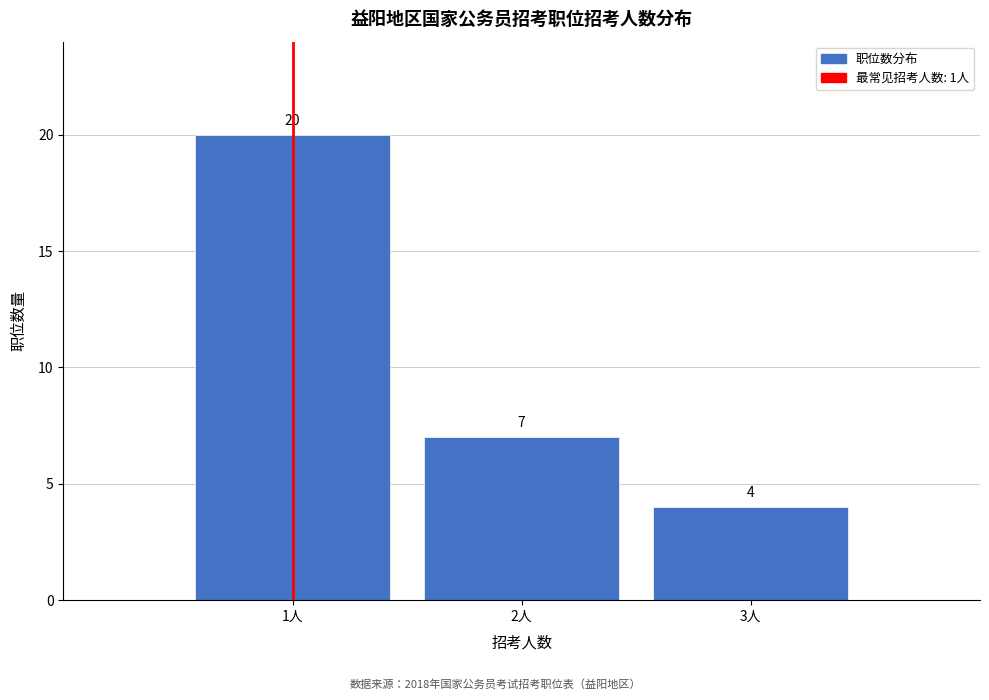

Reading left to right, list every bar in this chart as the range it spans on the x-axis followed by its height.

0.5 to 1.5: 20
1.5 to 2.5: 7
2.5 to 3.5: 4